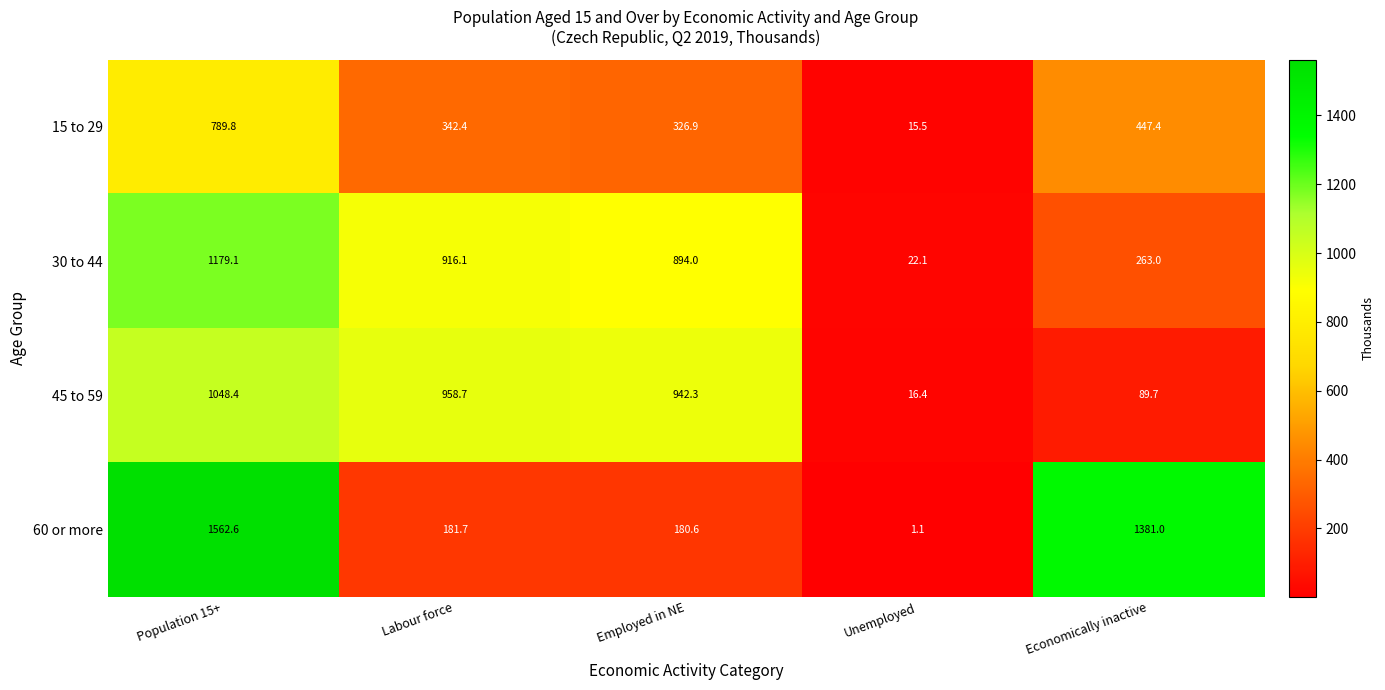

At which label does 15 to 29 reach its minimum?

Unemployed